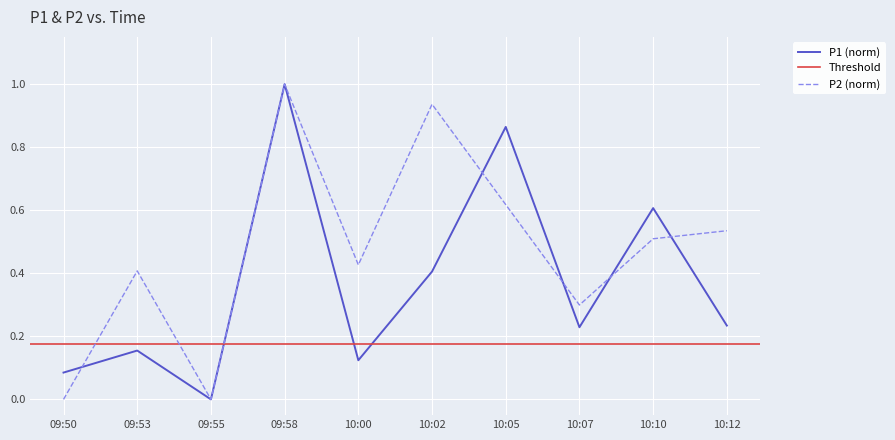

How many intersections are there between P2 and P1?

5